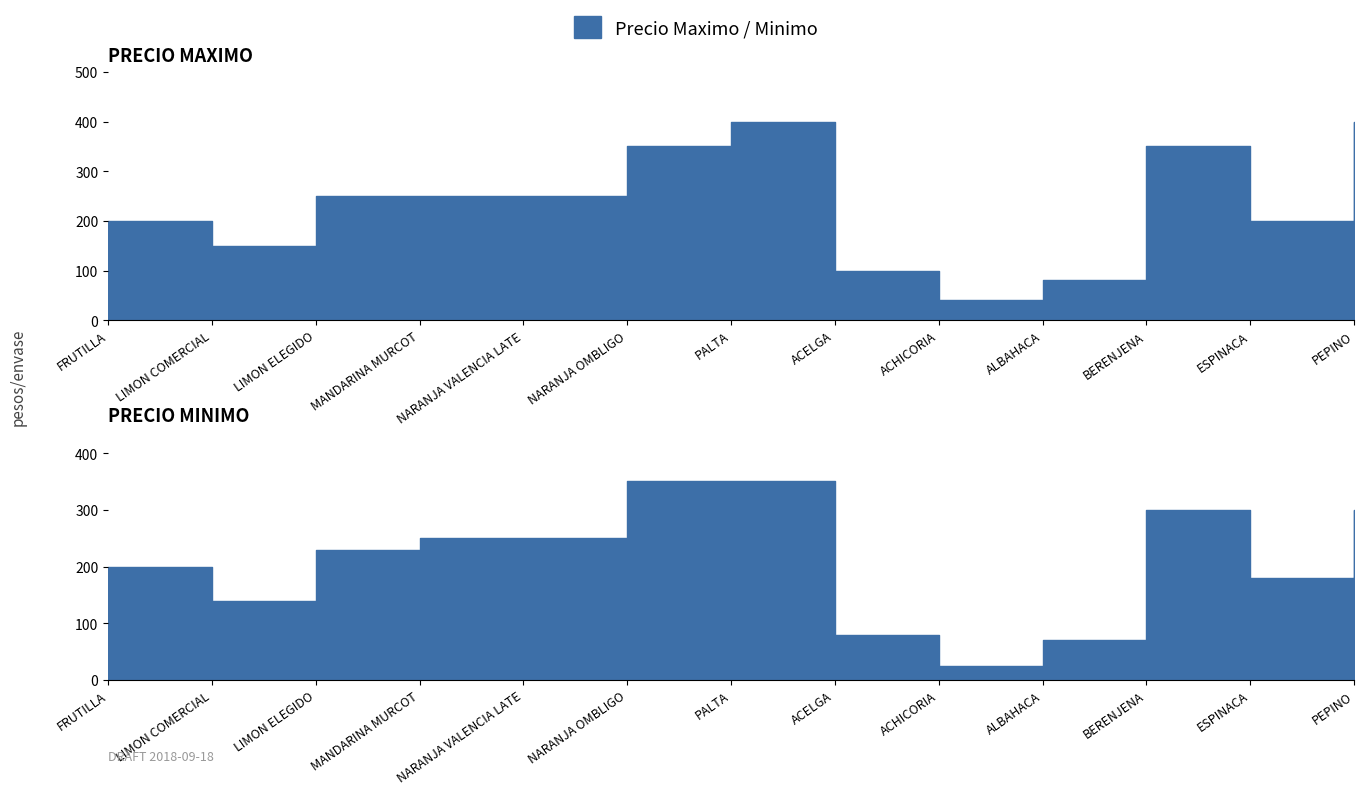

Which series changed the most between NARANJA VALENCIA LATE and PALTA?

PRECIO MAXIMO